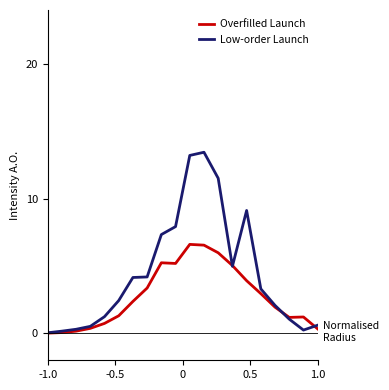

Which series has the widest spread of values?

Low-order Launch